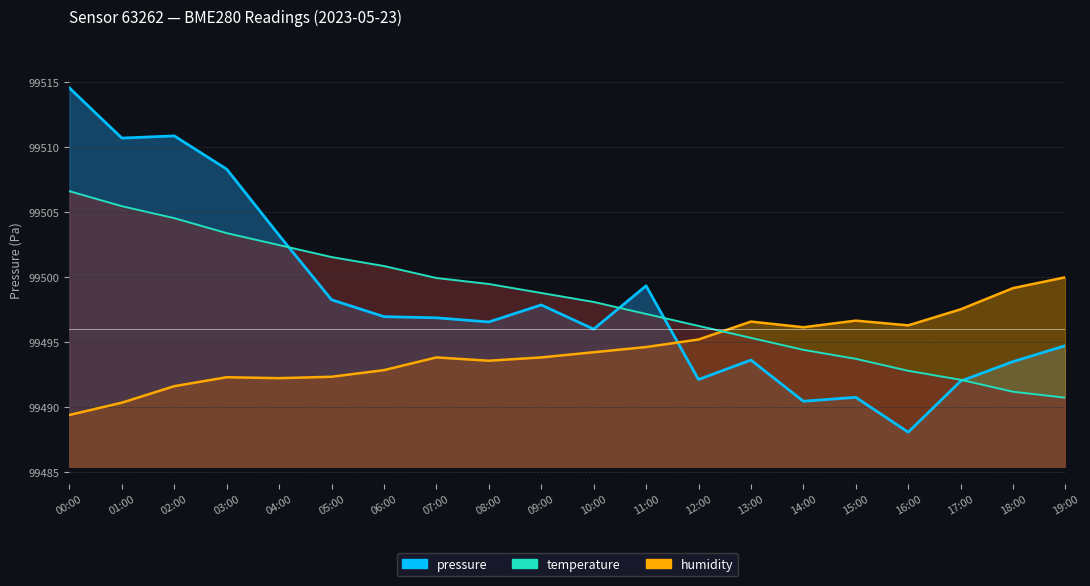

What is the greatest value displayed?

99514.6